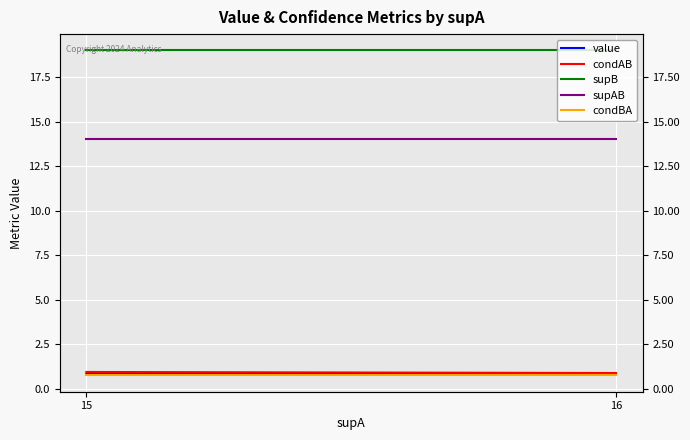

How many lines are shown in the chart?

5